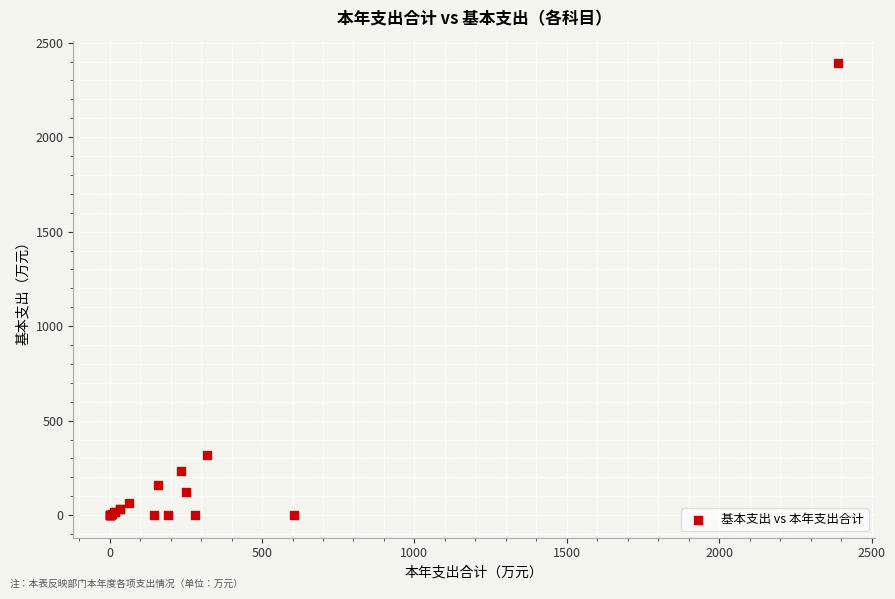

What Y value in the scatter plot is closest to 1195?

320.6